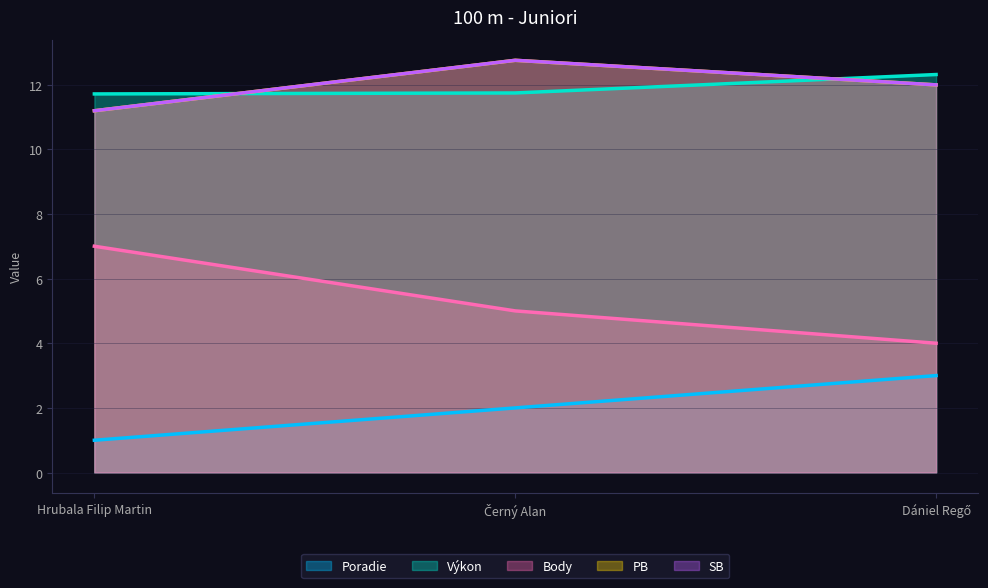

What is the minimum value for Poradie?

1.0